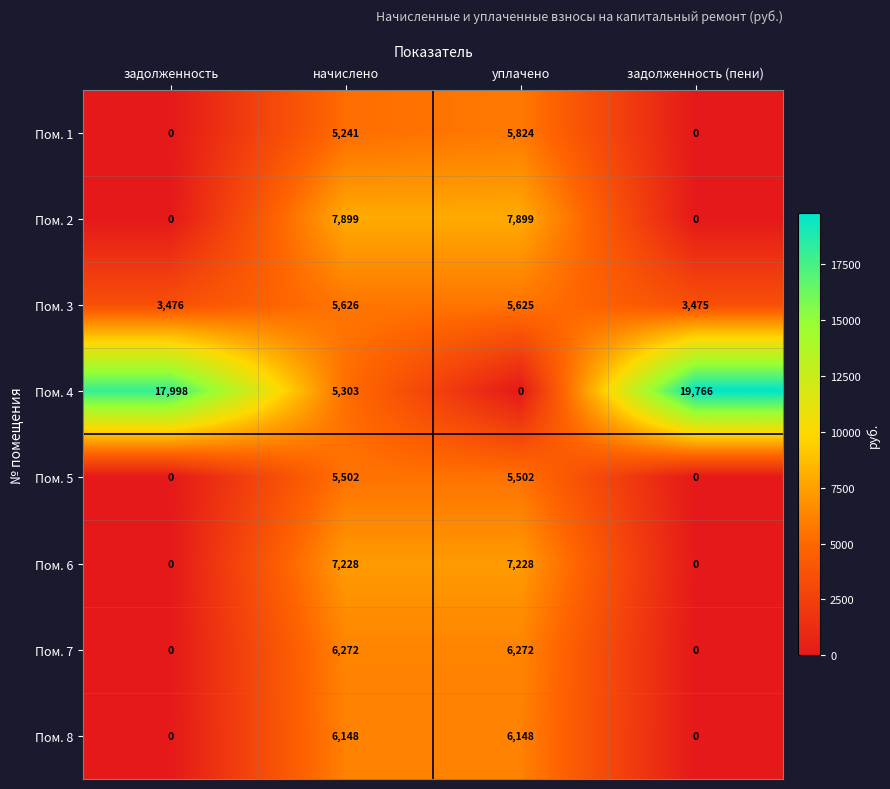

Which series changed the most between начислено and уплачено?

Пом. 4